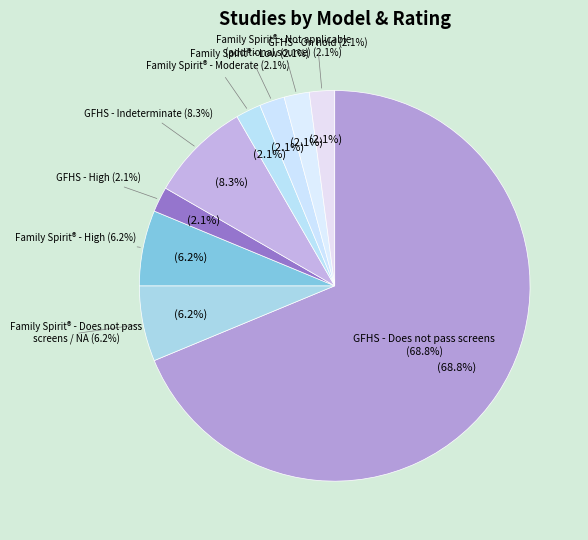

The Family Spirit® Not applicable (NA) - additional source slice represents 1% of the pie. True or false?

False